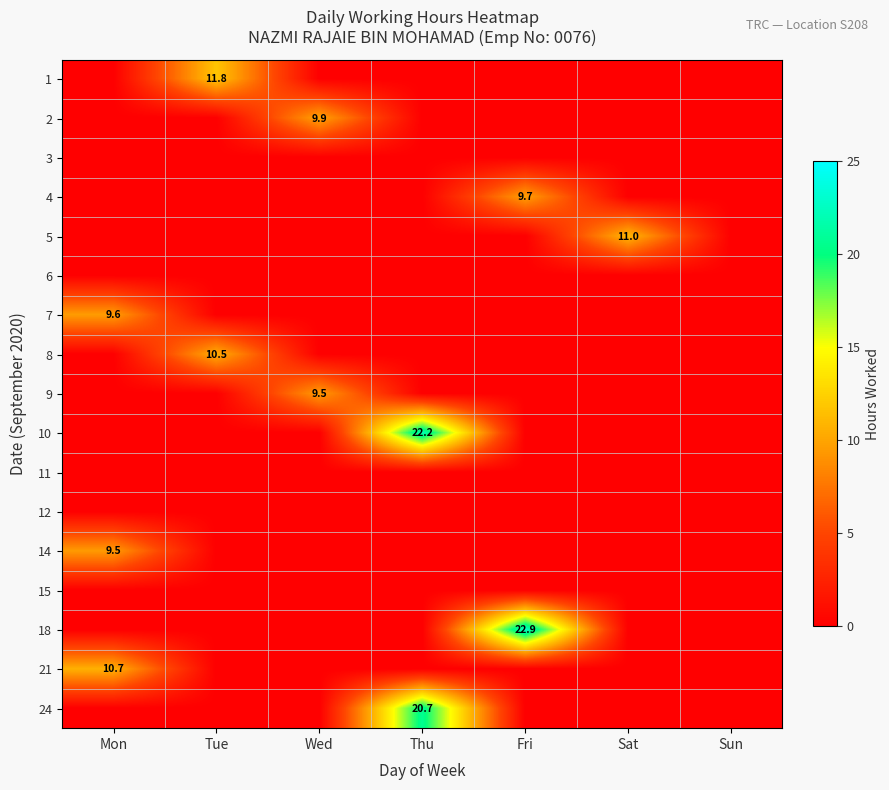

What is the average value of the 7 series?

1.4